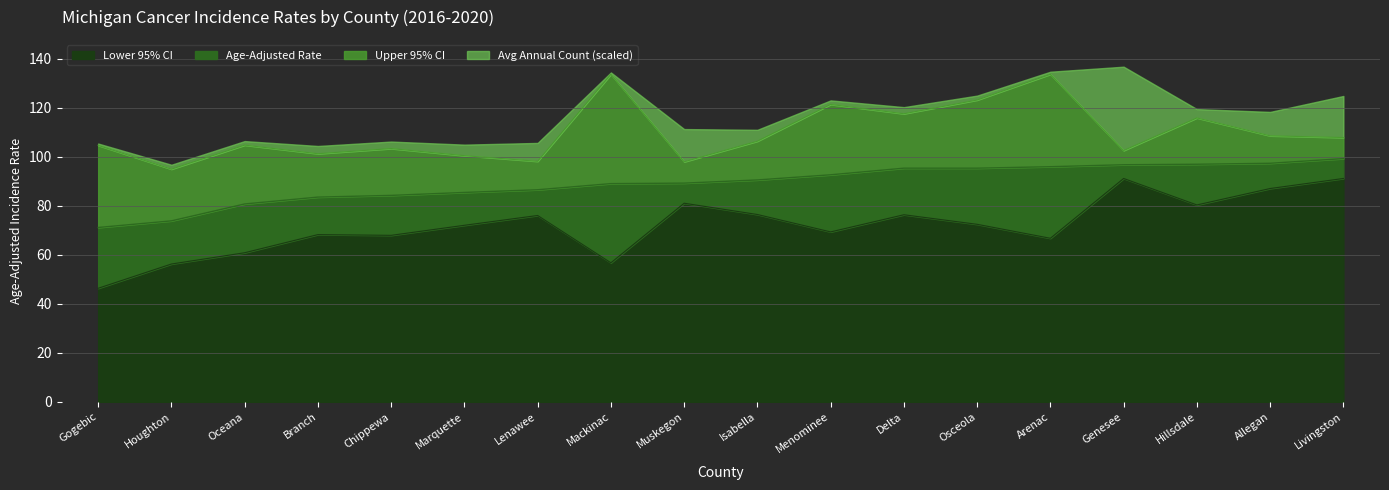

At which label is Lower 95% CI closest to 68?

Chippewa